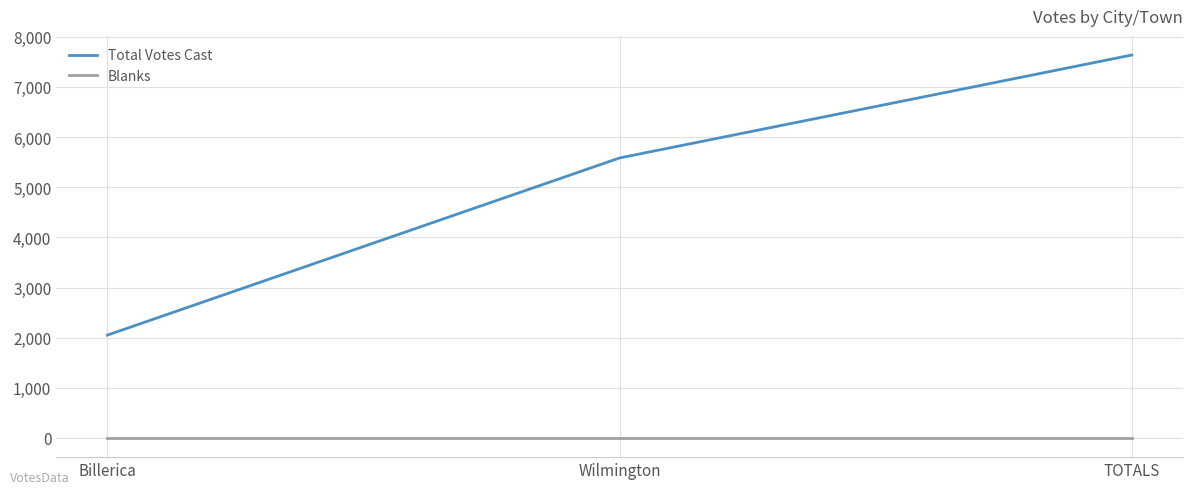

What is the total value across all series at TOTALS?

7636